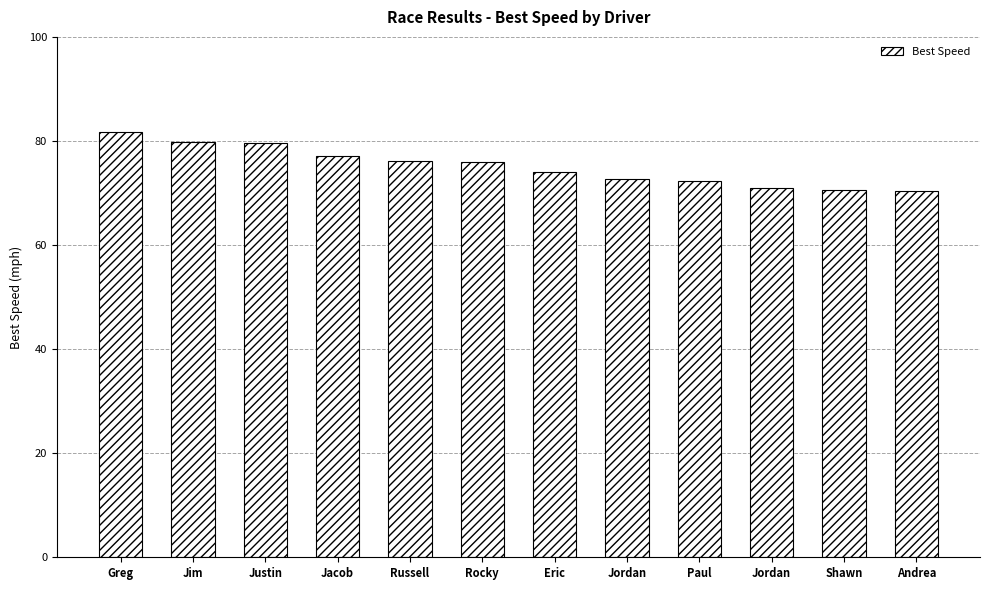

Reading right to left, what are all the values shown in this chart?

70.3	70.5	71.0	72.3	72.6	74.1	75.9	76.1	77.0	79.6	79.8	81.8